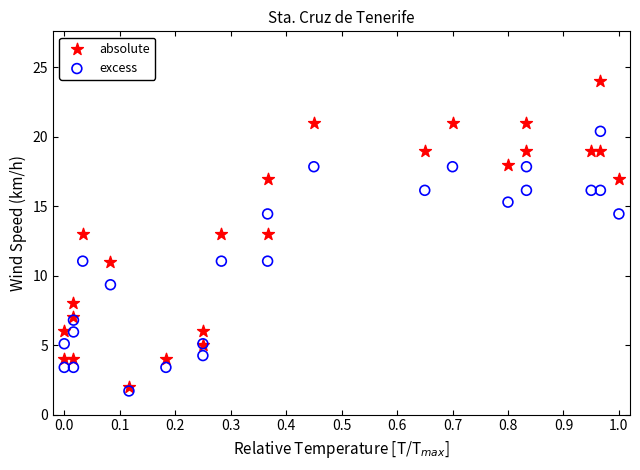

Which series contains the highest Y value?

absolute